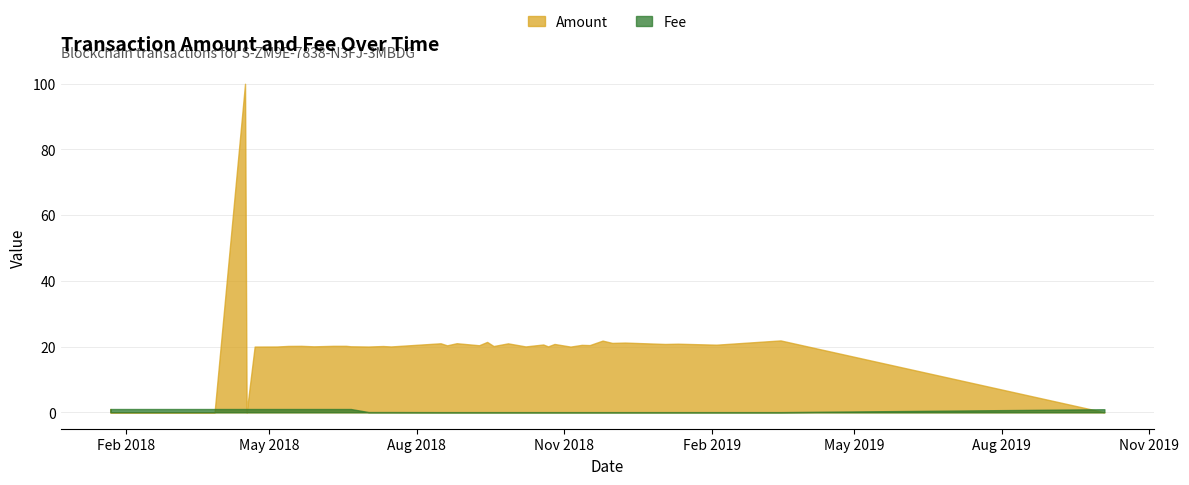

How many intersections are there between Amount and Fee?

4